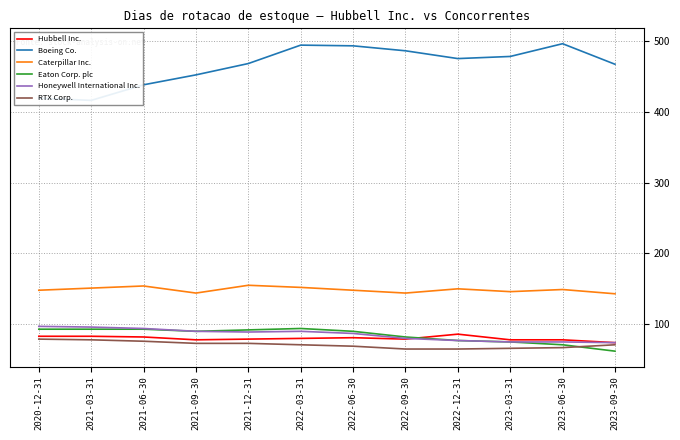

What is the spread (max minus min) of values at 2022-09-30?

421